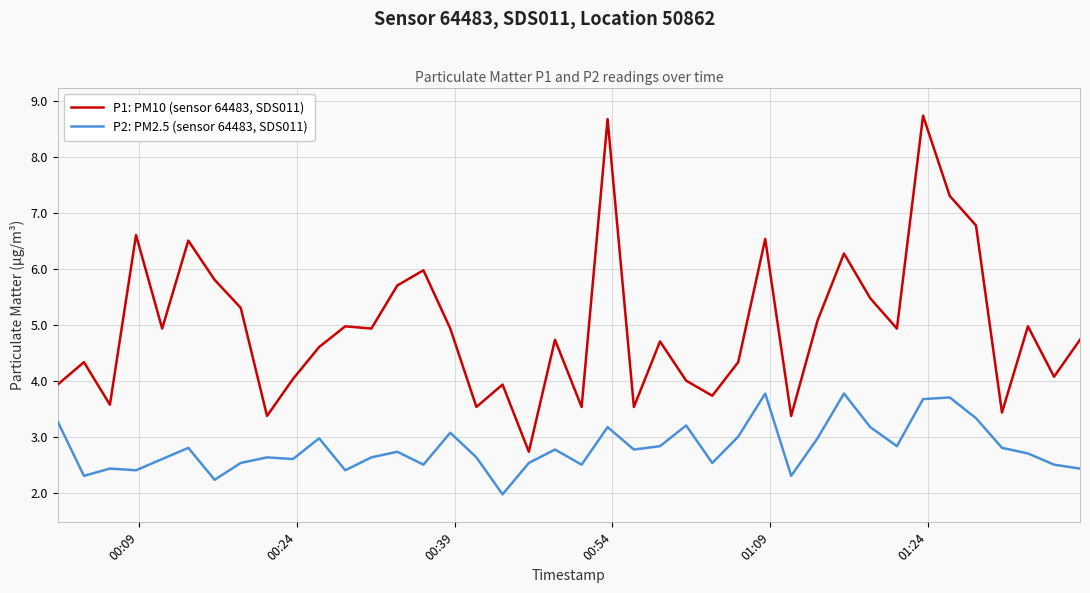

What is the lowest value of the P1: PM10 (sensor 64483, SDS011) series?

2.7